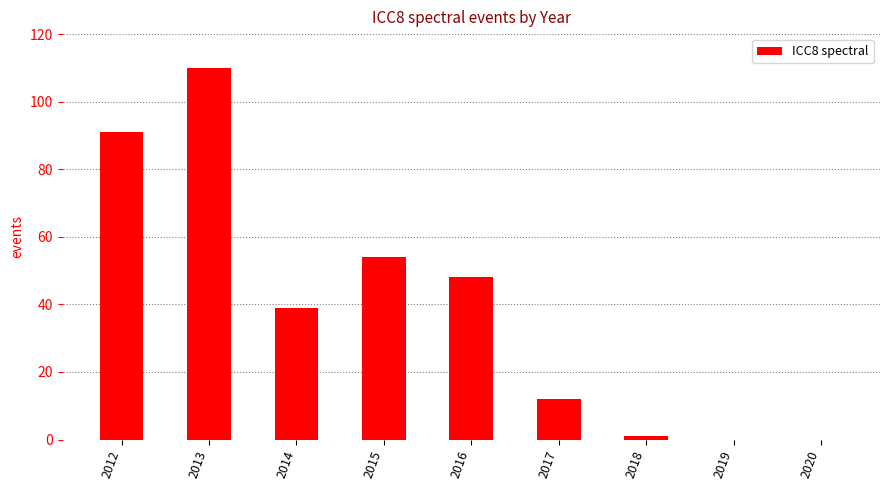

Where is the data nearest to the value 55?

2015